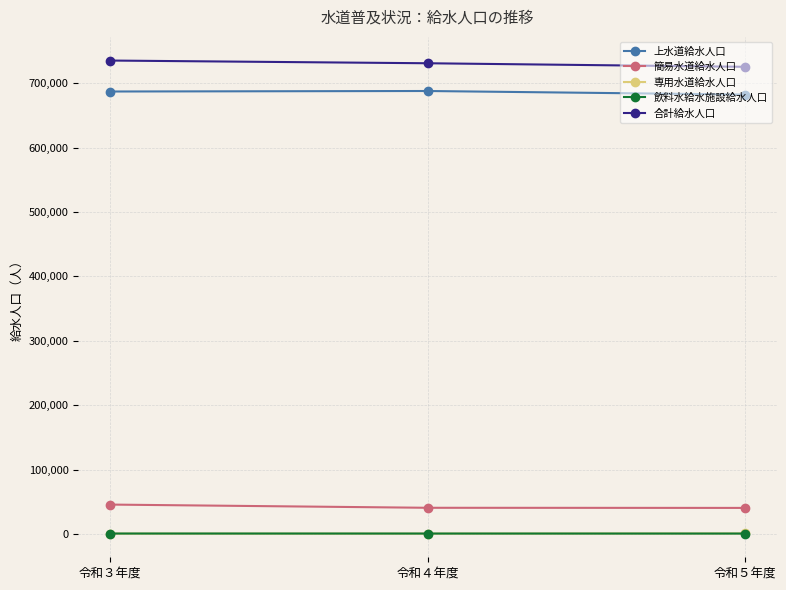

What is the label of the 3rd point from the left?

令和５年度